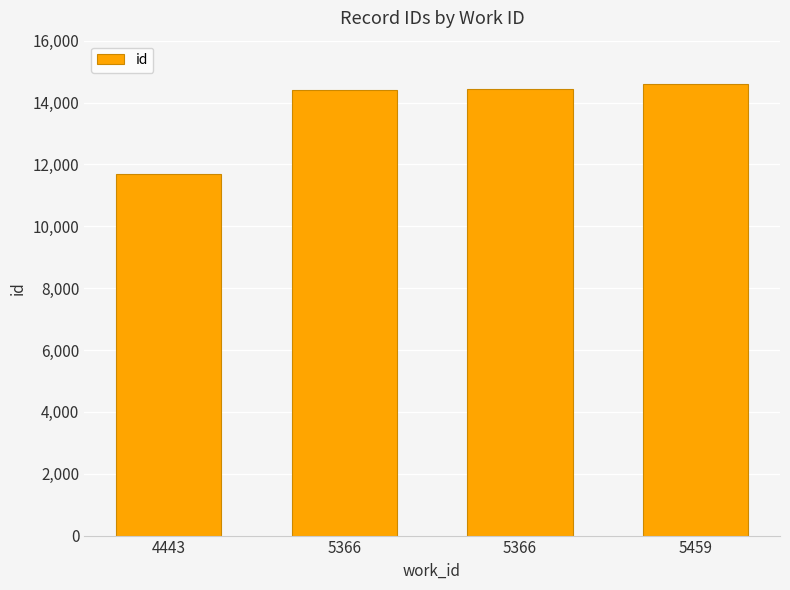

How many series are shown in this chart?

1